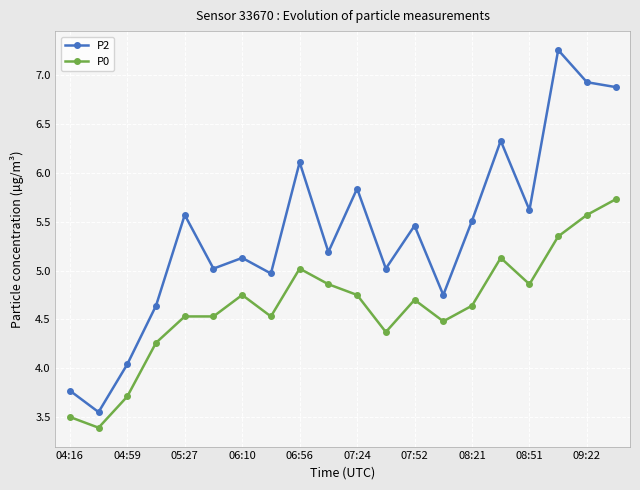

Which series has the largest total across all categories?

P2